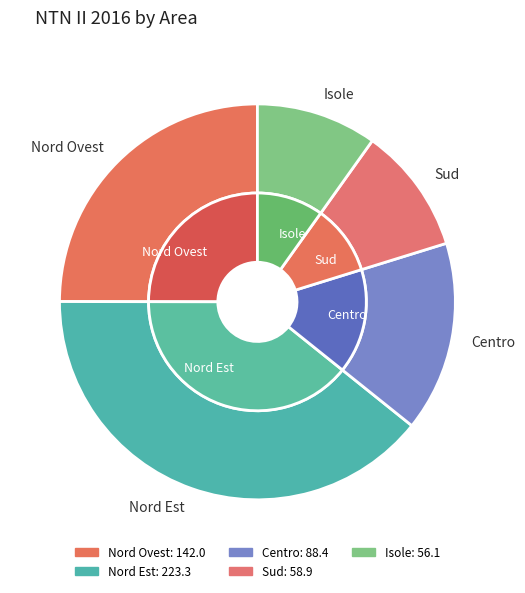

What is the ratio of the value at Centro to the value at Nord Ovest?

0.6